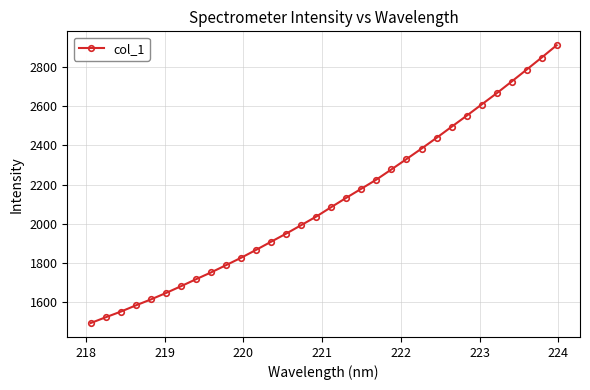

What is the minimum value shown in the chart?

1493.9